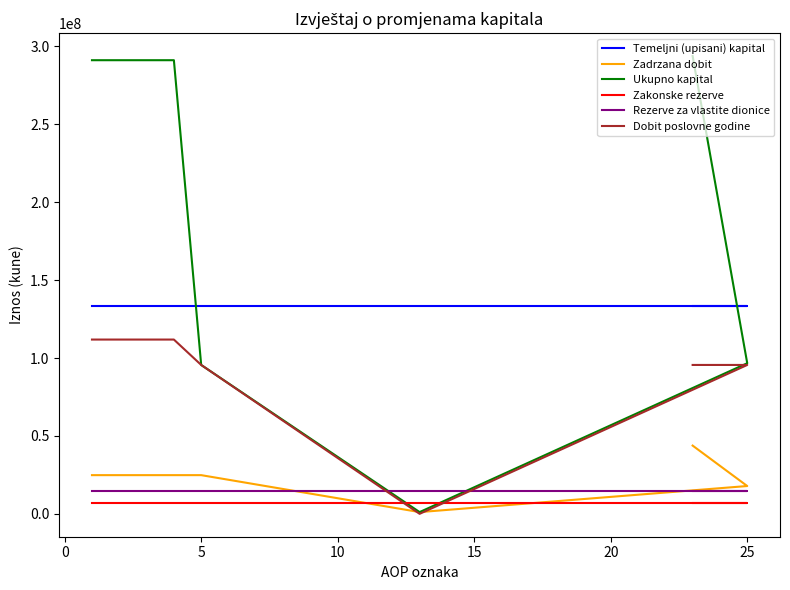

The Temeljni (upisani) kapital series shows 133165000 at 5. True or false?

True